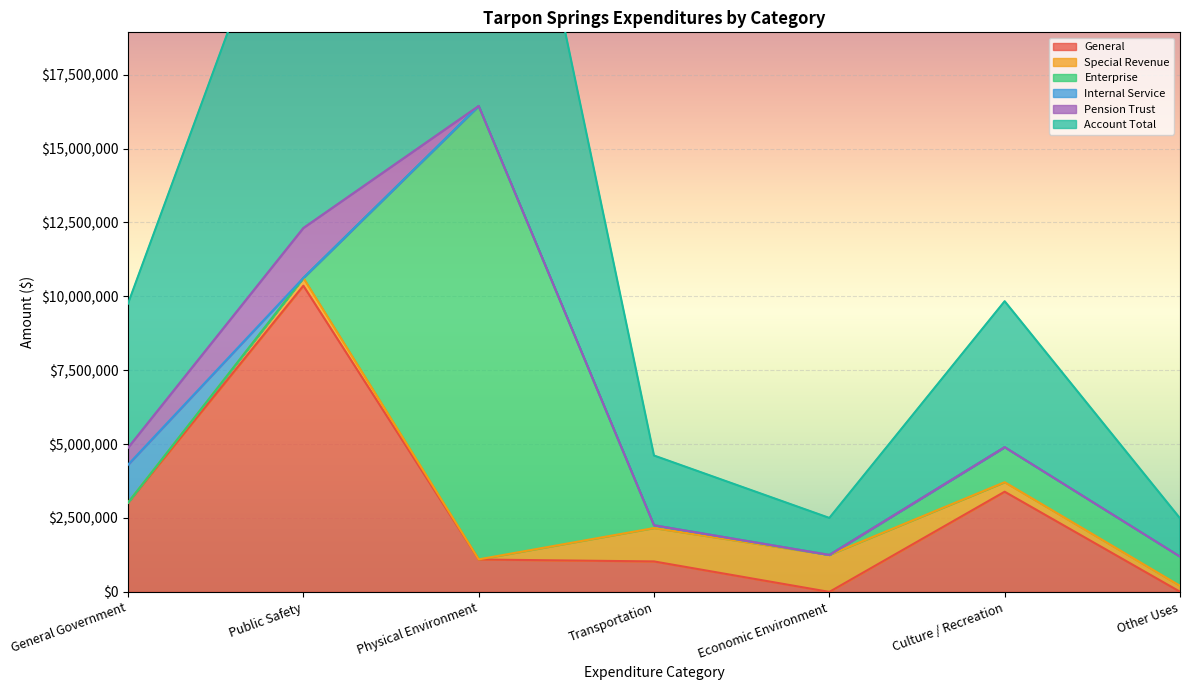

The value of Enterprise at Physical Environment is 15340797. True or false?

True